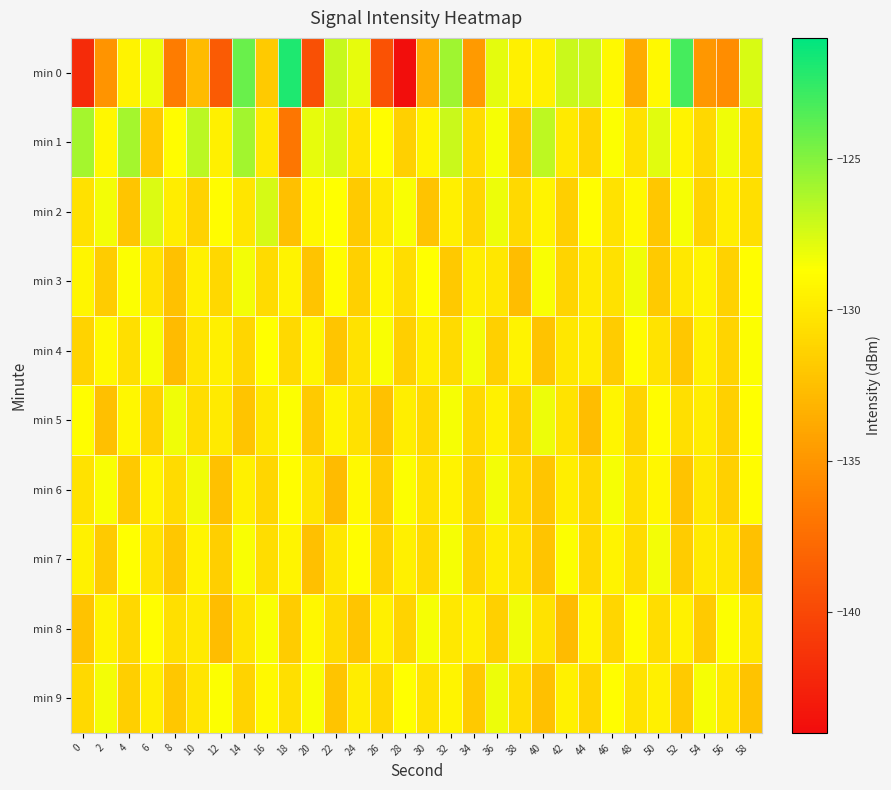

Reading left to right, extract all data points from this chart.

min 0: 0=-141.9	2=-135.0	4=-129.4	6=-128.1	8=-136.5	10=-132.8	12=-138.8	14=-124.2	16=-131.9	18=-121.9	20=-139.5	22=-127.0	24=-128.0	26=-139.3	28=-143.9	30=-133.6	32=-125.8	34=-134.7	36=-127.8	38=-129.5	40=-129.6	42=-127.1	44=-127.2	46=-129.0	48=-133.8	50=-129.1	52=-123.1	54=-134.9	56=-135.5	58=-127.5
min 1: 0=-126.0	2=-129.1	4=-126.0	6=-131.9	8=-128.8	10=-126.6	12=-129.5	14=-125.9	16=-130.1	18=-136.9	20=-128.0	22=-127.5	24=-130.2	26=-128.8	28=-131.5	30=-129.3	32=-127.1	34=-130.8	36=-128.4	38=-132.1	40=-126.7	42=-129.9	44=-131.2	46=-128.6	48=-130.5	50=-127.8	52=-129.4	54=-131.0	56=-128.2	58=-130.7
min 2: 0=-130.5	2=-128.3	4=-132.1	6=-127.6	8=-129.8	10=-131.4	12=-128.9	14=-130.2	16=-127.4	18=-132.5	20=-129.1	22=-128.7	24=-131.8	26=-130.0	28=-128.5	30=-132.3	32=-129.6	34=-131.1	36=-128.1	38=-130.9	40=-129.3	42=-131.6	44=-128.8	46=-130.4	48=-129.0	50=-132.0	52=-128.4	54=-131.3	56=-129.7	58=-130.6
min 3: 0=-129.2	2=-131.7	4=-128.6	6=-130.3	8=-132.4	10=-129.5	12=-131.0	14=-128.3	16=-130.8	18=-129.4	20=-132.2	22=-128.9	24=-131.5	26=-129.1	28=-130.7	30=-128.7	32=-131.9	34=-129.8	36=-130.1	38=-132.6	40=-128.5	42=-131.2	44=-129.9	46=-130.5	48=-128.2	50=-131.8	52=-130.0	54=-129.3	56=-131.4	58=-128.8
min 4: 0=-131.3	2=-129.0	4=-130.6	6=-128.4	8=-132.7	10=-130.2	12=-129.6	14=-131.1	16=-128.7	18=-130.9	20=-129.2	22=-132.1	24=-130.4	26=-128.5	28=-131.6	30=-129.7	32=-130.8	34=-128.3	36=-131.5	38=-129.4	40=-132.3	42=-130.1	44=-129.8	46=-131.7	48=-128.9	50=-130.3	52=-132.0	54=-129.5	56=-131.2	58=-128.6
min 5: 0=-128.8	2=-132.5	4=-129.1	6=-131.4	8=-128.2	10=-130.7	12=-129.9	14=-132.2	16=-130.0	18=-128.6	20=-131.8	22=-129.3	24=-130.5	26=-132.4	28=-129.7	30=-131.0	32=-128.4	34=-130.9	36=-129.5	38=-131.6	40=-128.1	42=-130.3	44=-132.6	46=-129.2	48=-131.3	50=-128.9	52=-130.6	54=-129.8	56=-131.5	58=-128.7
min 6: 0=-130.4	2=-128.5	4=-131.9	6=-129.3	8=-130.8	10=-128.2	12=-132.4	14=-129.6	16=-131.1	18=-128.8	20=-130.2	22=-132.7	24=-129.0	26=-131.7	28=-128.6	30=-130.5	32=-129.4	34=-131.3	36=-128.3	38=-130.9	40=-132.1	42=-129.7	44=-131.0	46=-128.4	48=-130.6	50=-129.1	52=-132.3	54=-130.0	56=-131.5	58=-128.9
min 7: 0=-129.5	2=-131.8	4=-128.7	6=-130.3	8=-132.0	10=-129.2	12=-131.6	14=-128.5	16=-130.7	18=-129.3	20=-132.5	22=-130.1	24=-128.8	26=-131.4	28=-129.6	30=-130.9	32=-128.4	34=-131.2	36=-129.8	38=-130.5	40=-132.2	42=-128.6	44=-131.0	46=-129.4	48=-130.8	50=-128.3	52=-131.7	54=-129.9	56=-130.2	58=-132.4
min 8: 0=-132.3	2=-129.4	4=-131.0	6=-128.8	8=-130.6	10=-129.9	12=-132.6	14=-130.3	16=-128.5	18=-131.7	20=-129.1	22=-130.8	24=-132.1	26=-129.6	28=-131.3	30=-128.4	32=-130.0	34=-129.7	36=-131.5	38=-128.2	40=-130.4	42=-132.7	44=-129.3	46=-131.1	48=-128.9	50=-130.7	52=-129.5	54=-131.8	56=-128.6	58=-130.1
min 9: 0=-130.9	2=-128.3	4=-131.6	6=-129.7	8=-132.0	10=-130.2	12=-128.6	14=-131.3	16=-129.0	18=-130.6	20=-128.5	22=-132.2	24=-129.8	26=-131.0	28=-128.7	30=-130.4	32=-129.3	34=-131.9	36=-128.1	38=-130.7	40=-132.5	42=-129.5	44=-131.2	46=-128.8	48=-130.3	50=-129.6	52=-131.8	54=-128.4	56=-130.0	58=-132.3